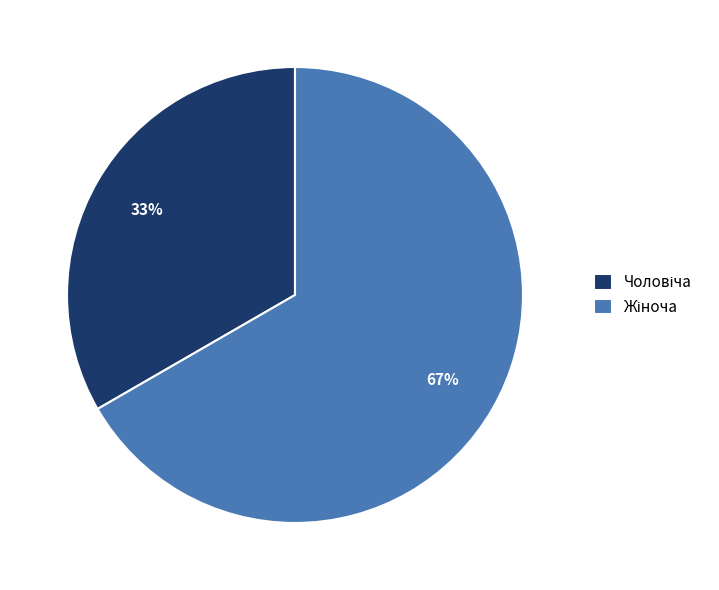

To the nearest percent, what is the average slice percentage?

50%